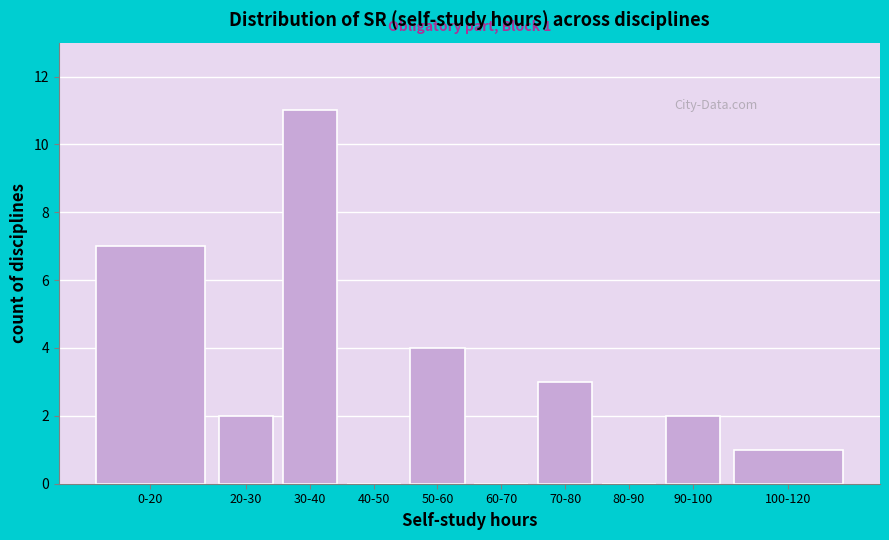

Reading left to right, extract all data points from this chart.

0-20=7	20-30=2	30-40=11	40-50=0	50-60=4	60-70=0	70-80=3	80-90=0	90-100=2	100-120=1